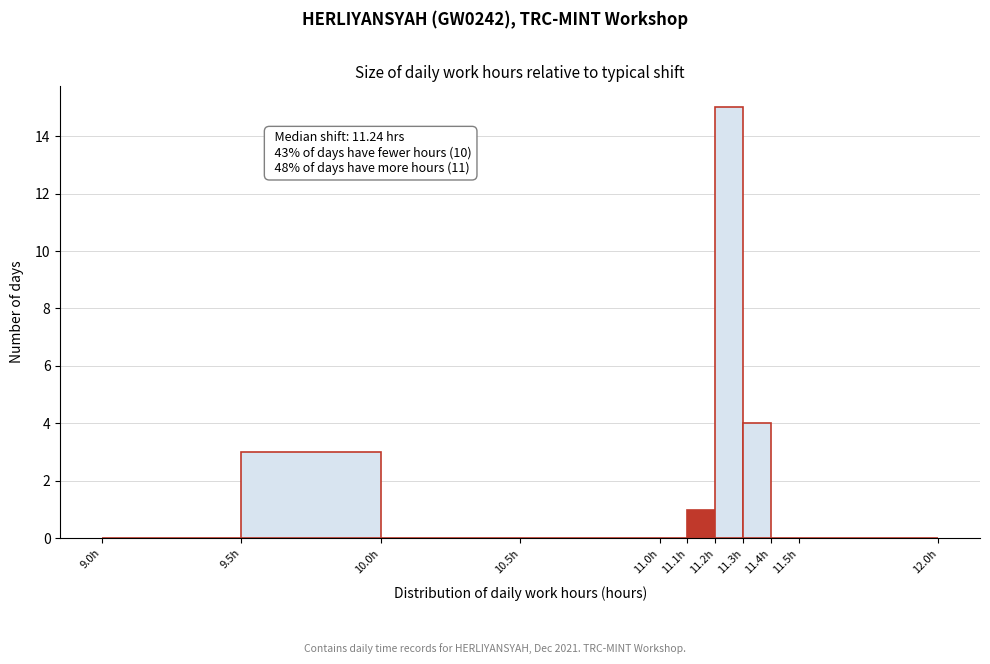

Over which range of the x-axis is the bar tallest?

11.2 to 11.3